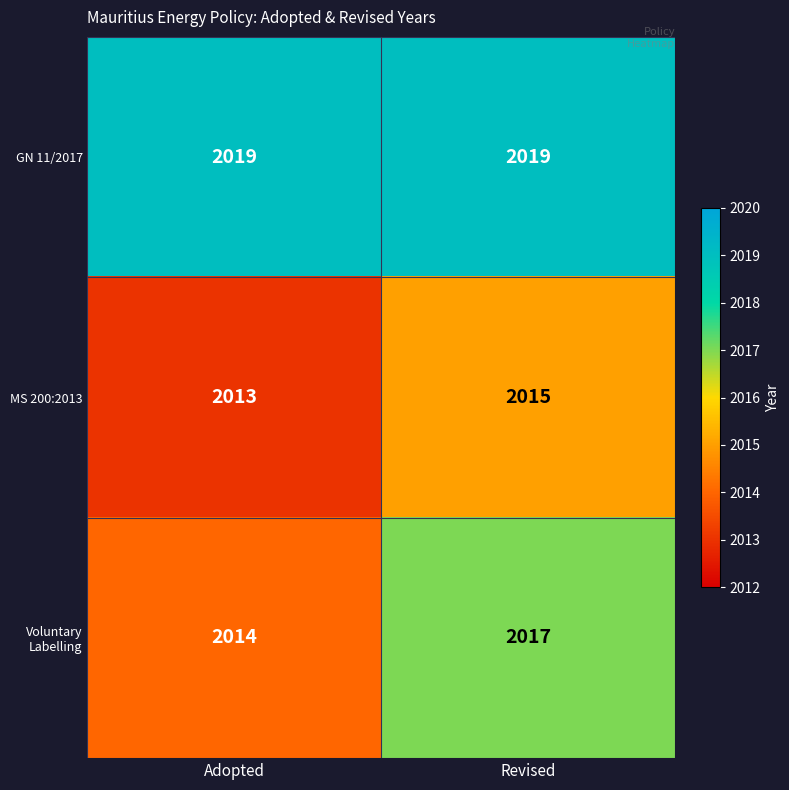

Reading left to right, transcribe all the data shown in this chart.

GN 11/2017: Adopted=2019	Revised=2019
MS 200:2013: Adopted=2013	Revised=2015
Voluntary Labelling: Adopted=2014	Revised=2017